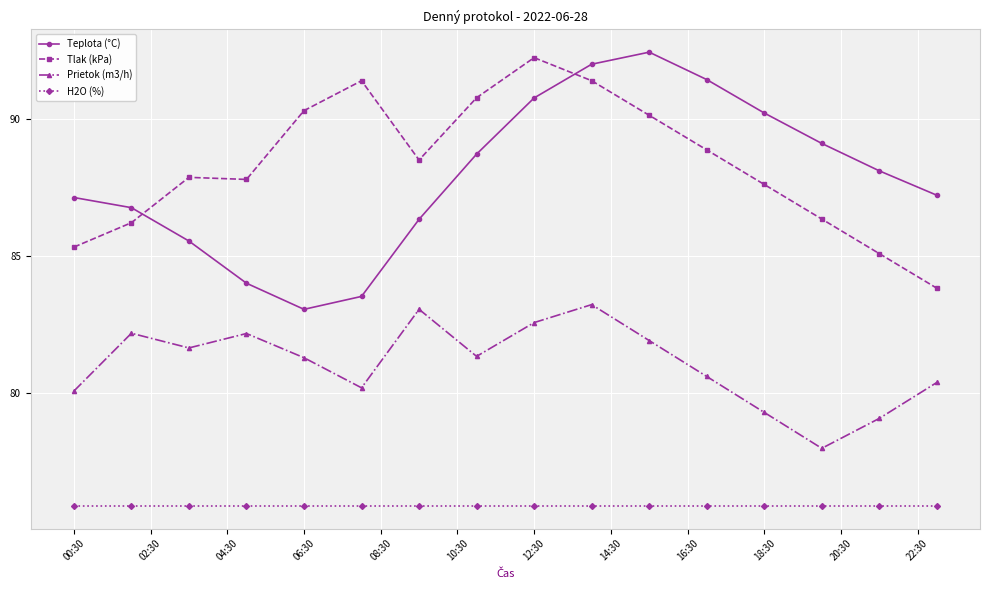

Which series has the widest spread of values?

Teplota (°C)